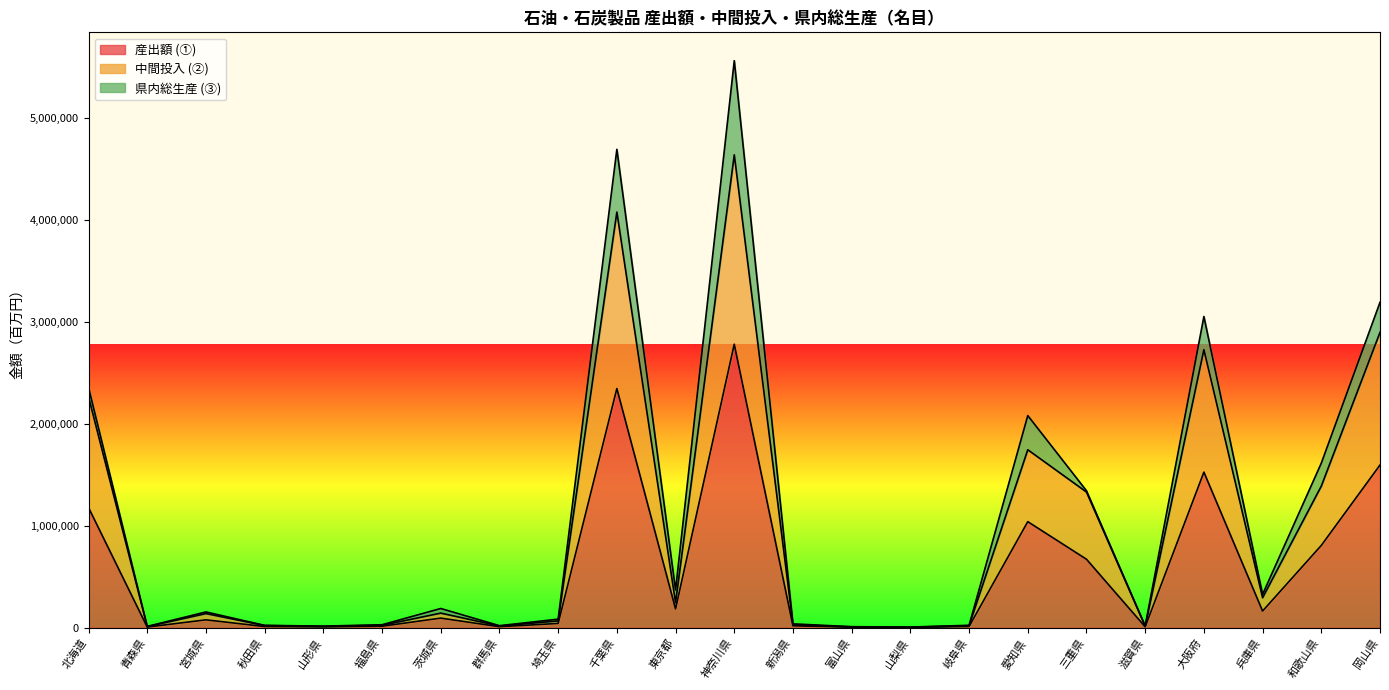

At which category is the sum across all series the highest?

神奈川県